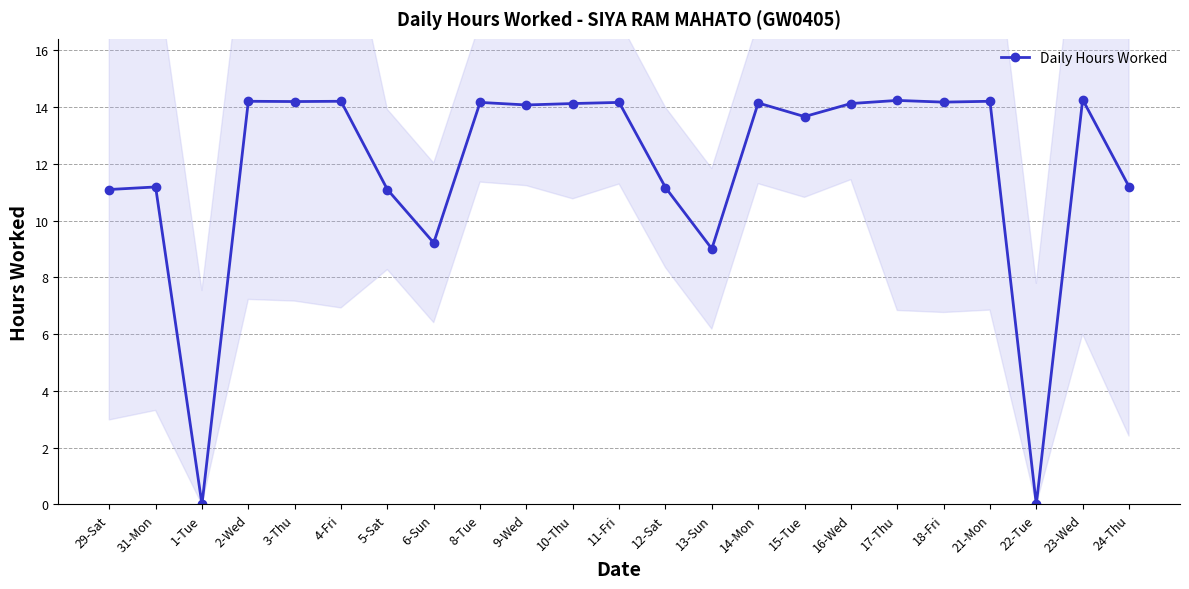

Which category has the highest value across all series?

23-Wed